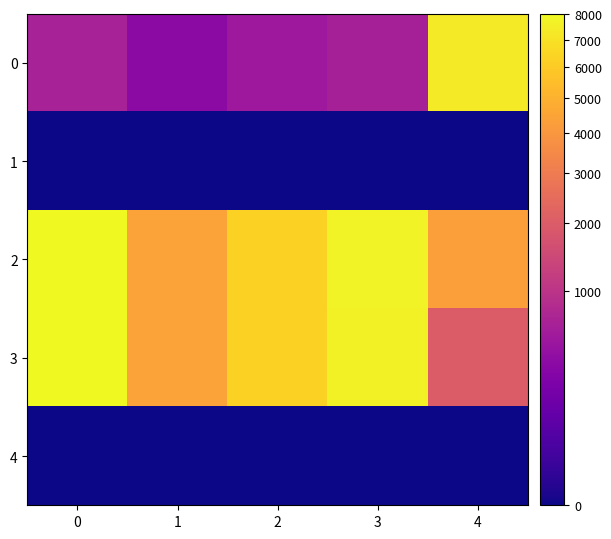

What is the difference between the highest and lowest values at 1?

4432.3